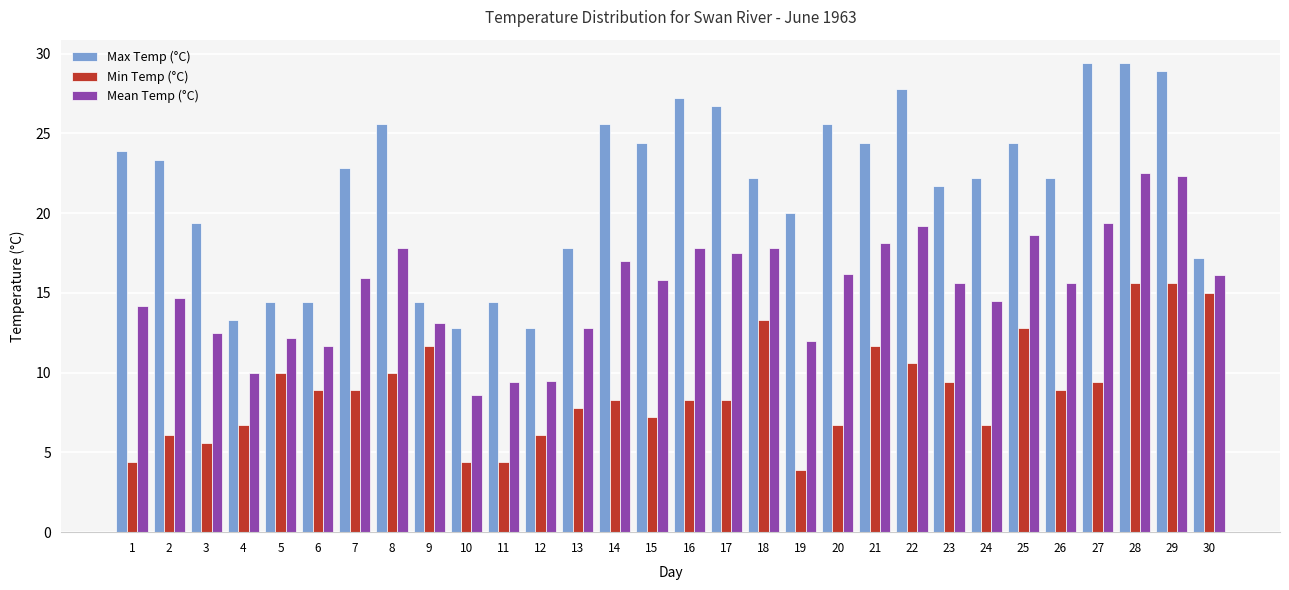

At which label does Mean Temp (°C) reach its minimum?

10